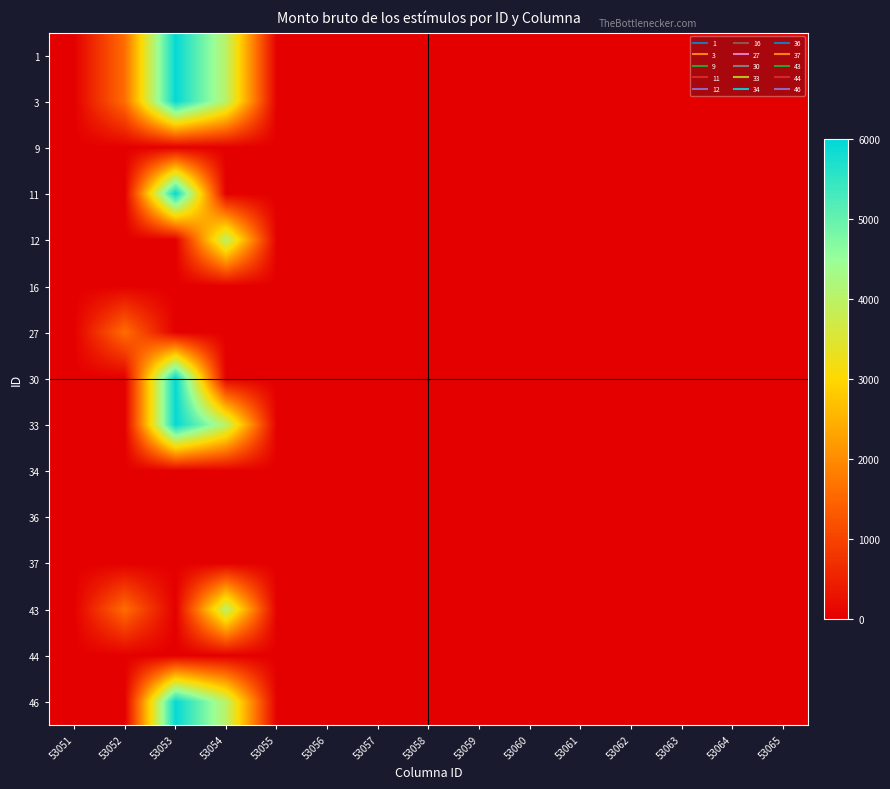

At how many categories does at least one series exceed 2474?

2